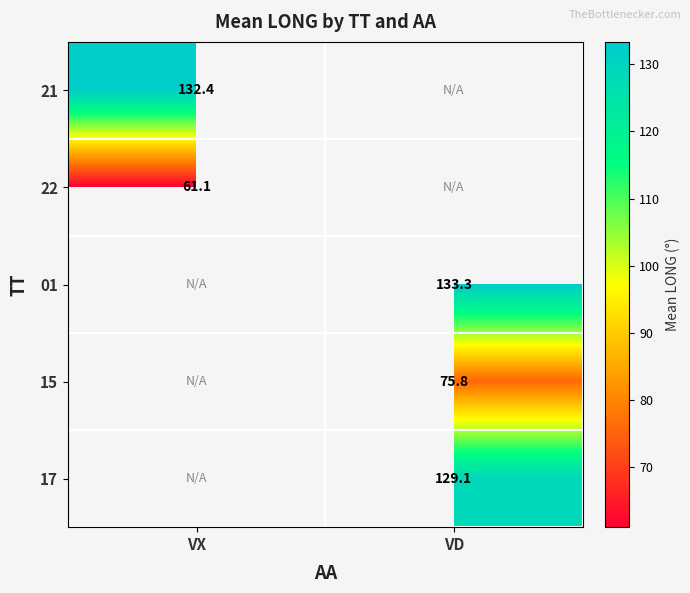

True or false: 15 has a value of 75.8 at VD.

True